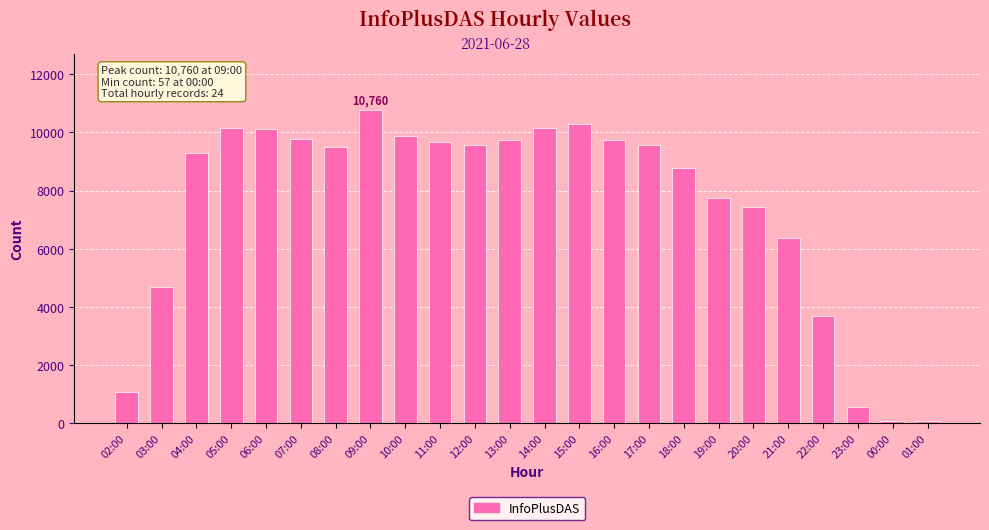

Between 13:00 and 15:00, which is larger?

15:00